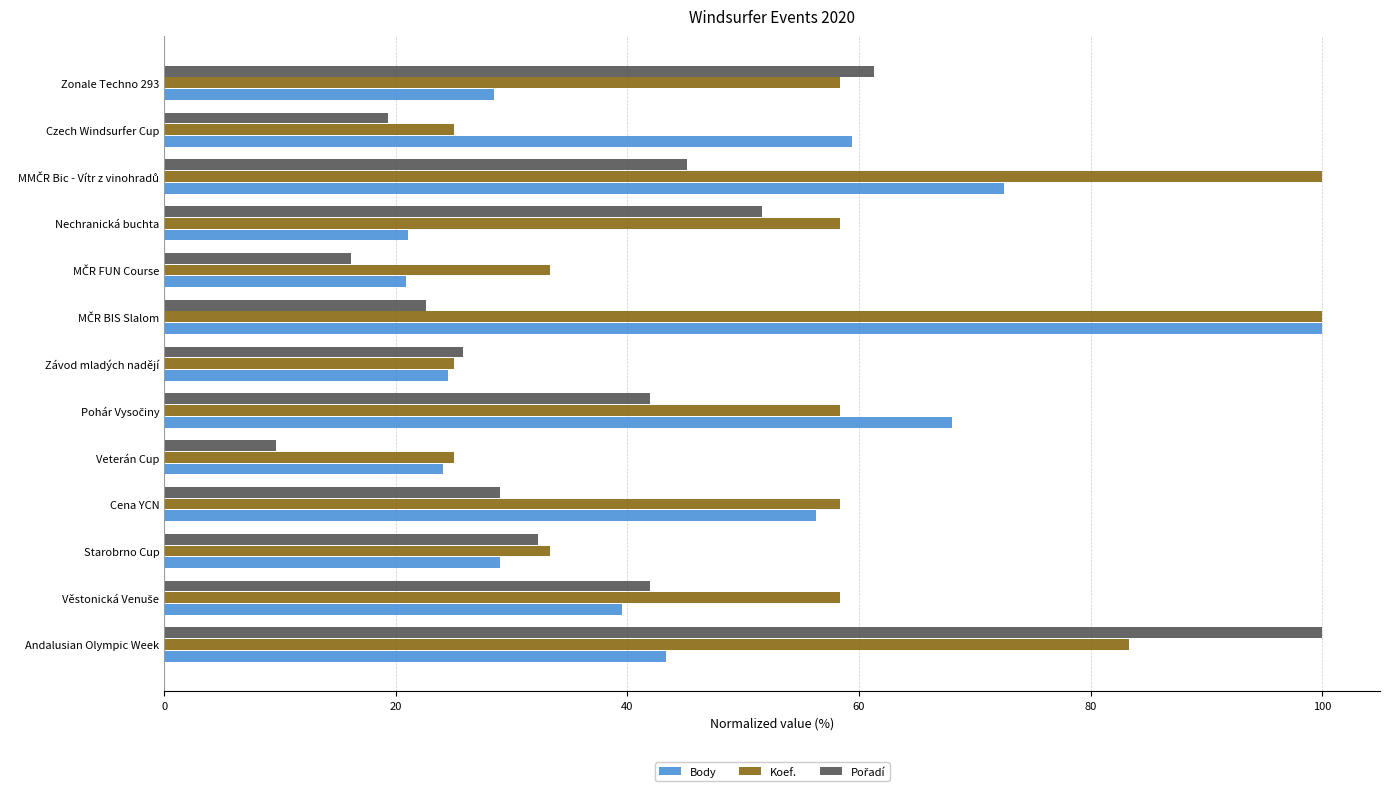

Which series changed the most between Veterán Cup and Cena YCN?

Koef.